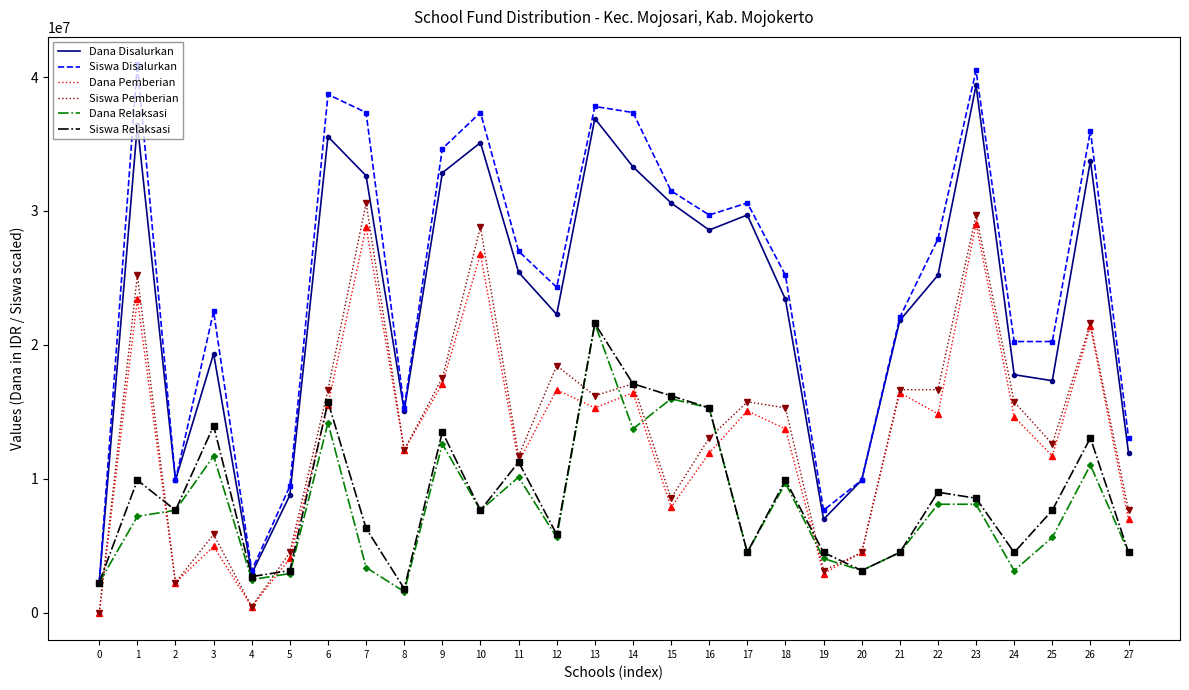

What is the highest value of the Dana Disalurkan series?

39375000